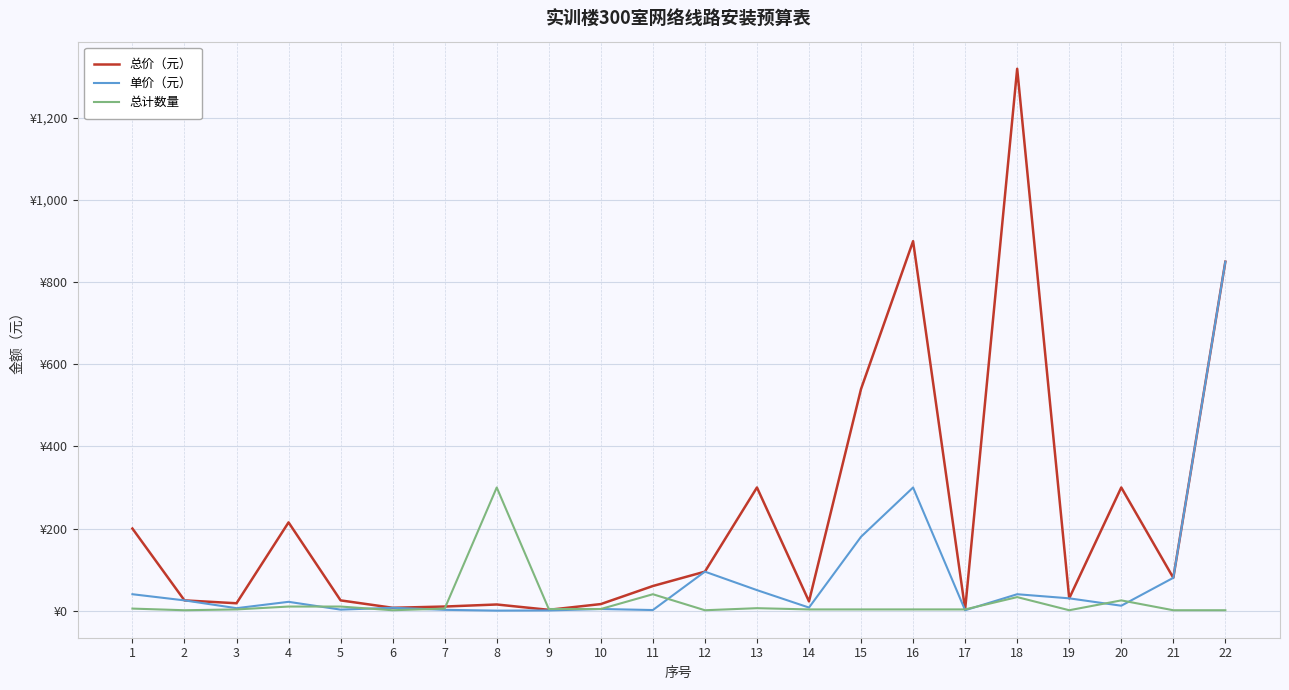

Reading left to right, list all the values displayed in this chart.

总价（元）: 200.0	25.0	18.0	215.0	25.0	7.0	10.0	15.0	2.0	16.0	60.0	95.0	300.0	22.5	540.0	900.0	3.0	1320.0	30.0	300.0	80.0	850.0
单价（元）: 40.0	25.0	6.0	21.5	2.5	7.0	2.0	0.1	0.5	4.0	1.5	95.0	50.0	7.5	180.0	300.0	1.0	40.0	30.0	12.0	80.0	850.0
总计数量: 5.0	1.0	3.0	10.0	10.0	1.0	5.0	300.0	4.0	4.0	40.0	1.0	6.0	3.0	3.0	3.0	3.0	33.0	1.0	25.0	1.0	1.0